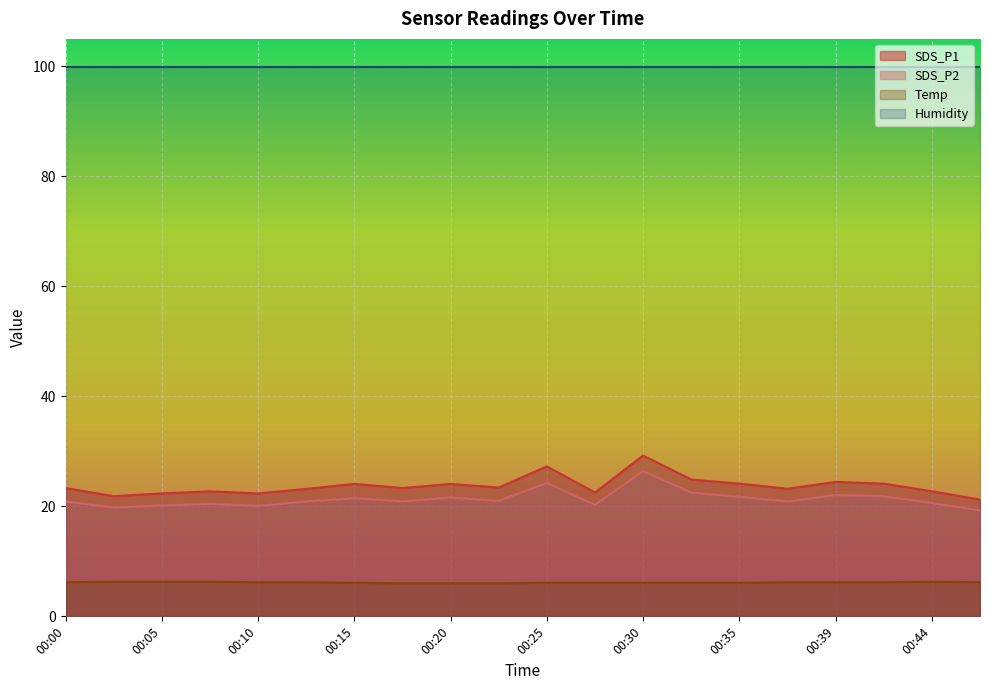

What is the greatest value displayed?

99.9